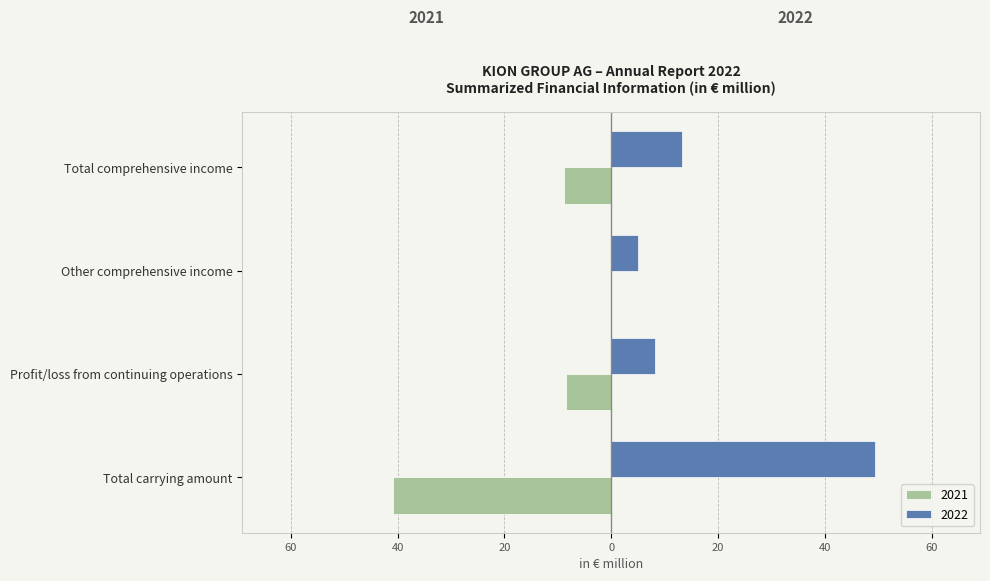

What is the difference between the highest and lowest values at Profit/loss from continuing operations?

16.6